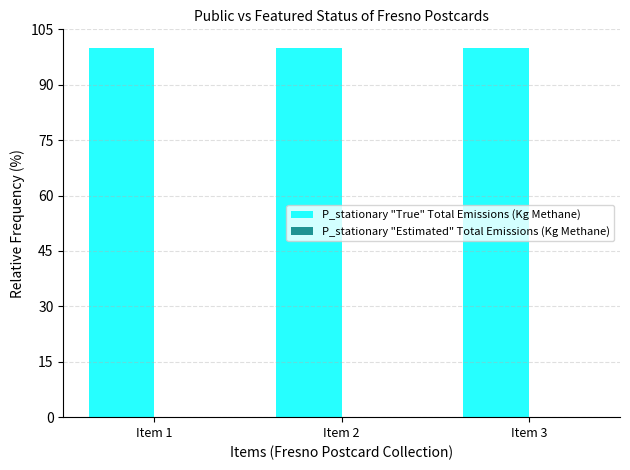

Which series has the largest total across all categories?

public